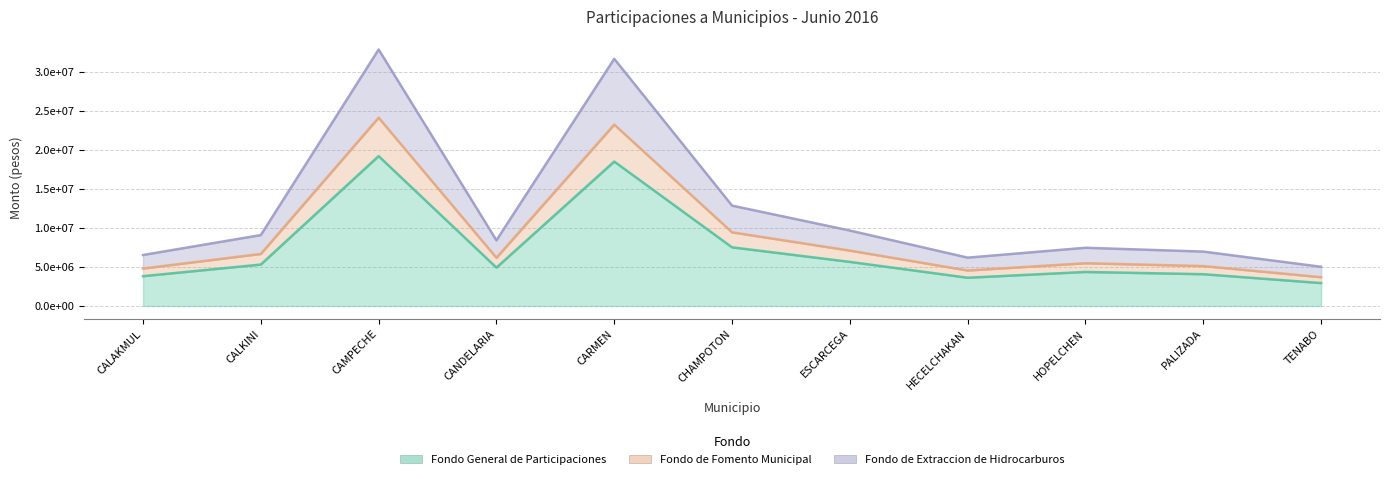

Count the number of data series in this chart.

3